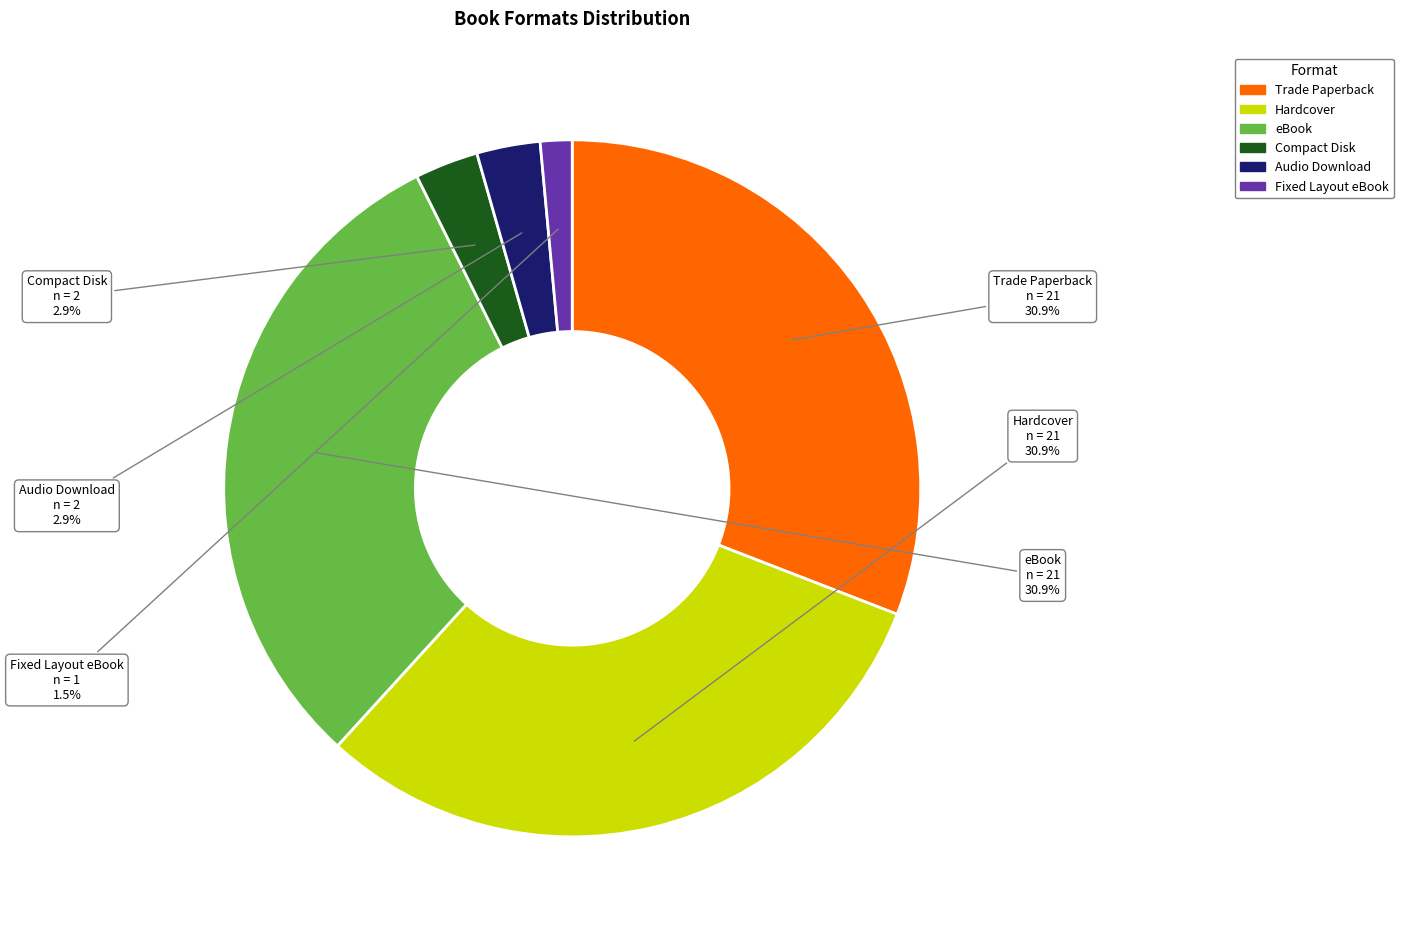

The Audio Download slice represents 3% of the pie. True or false?

True